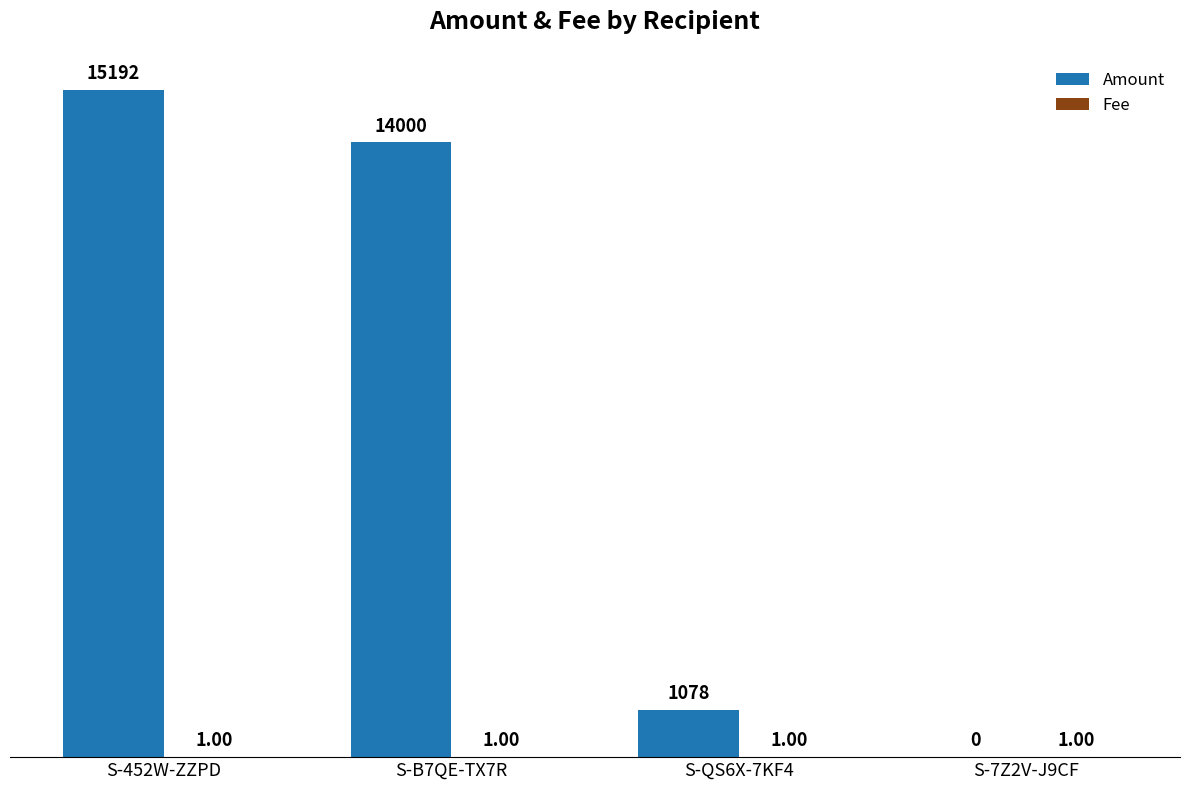

Which series changed the most between S-452W-ZZPD and S-QS6X-7KF4?

Amount